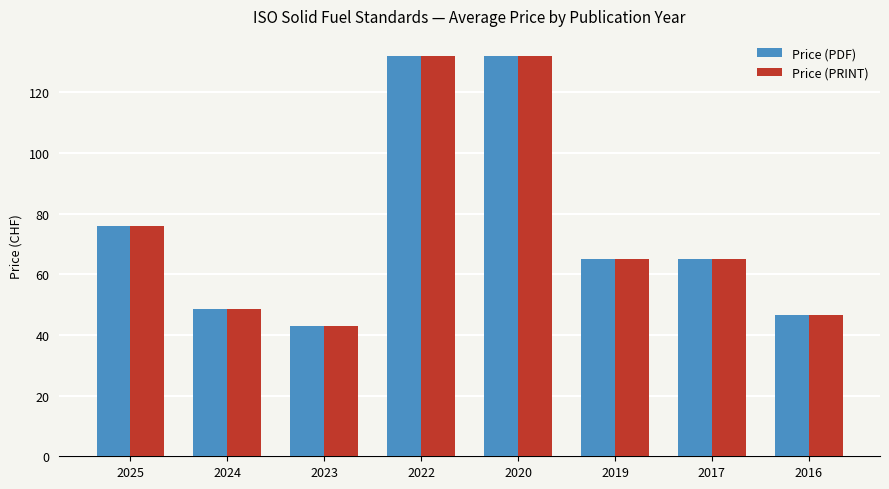

Reading left to right, list all the values displayed in this chart.

Price (PDF): 76.0	48.5	43.0	132.0	132.0	65.0	65.0	46.7
Price (PRINT): 76.0	48.5	43.0	132.0	132.0	65.0	65.0	46.7